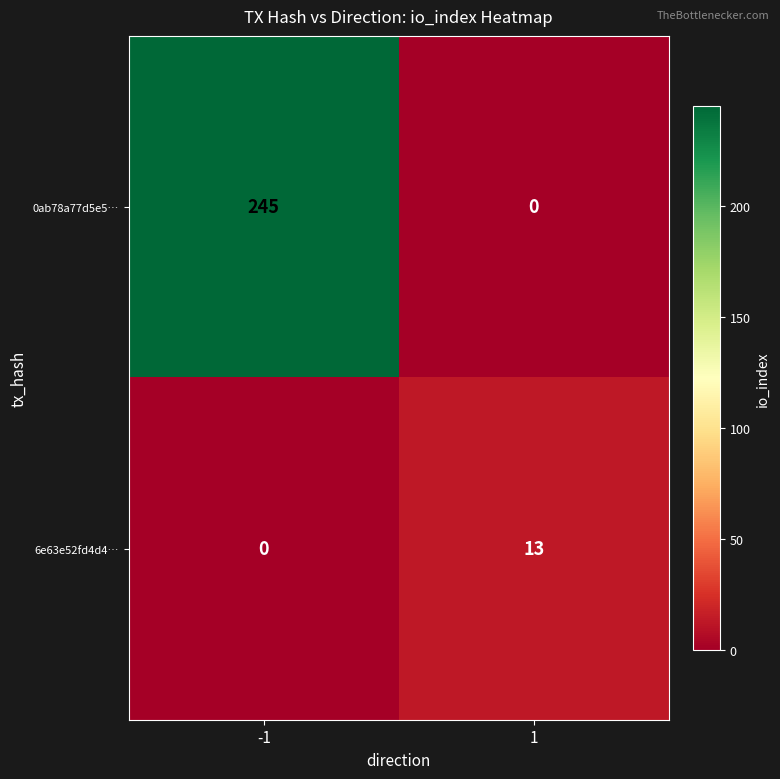

Reading left to right, transcribe all the data shown in this chart.

0ab78a77d5e5…: 245	0
6e63e52fd4d4…: 0	13